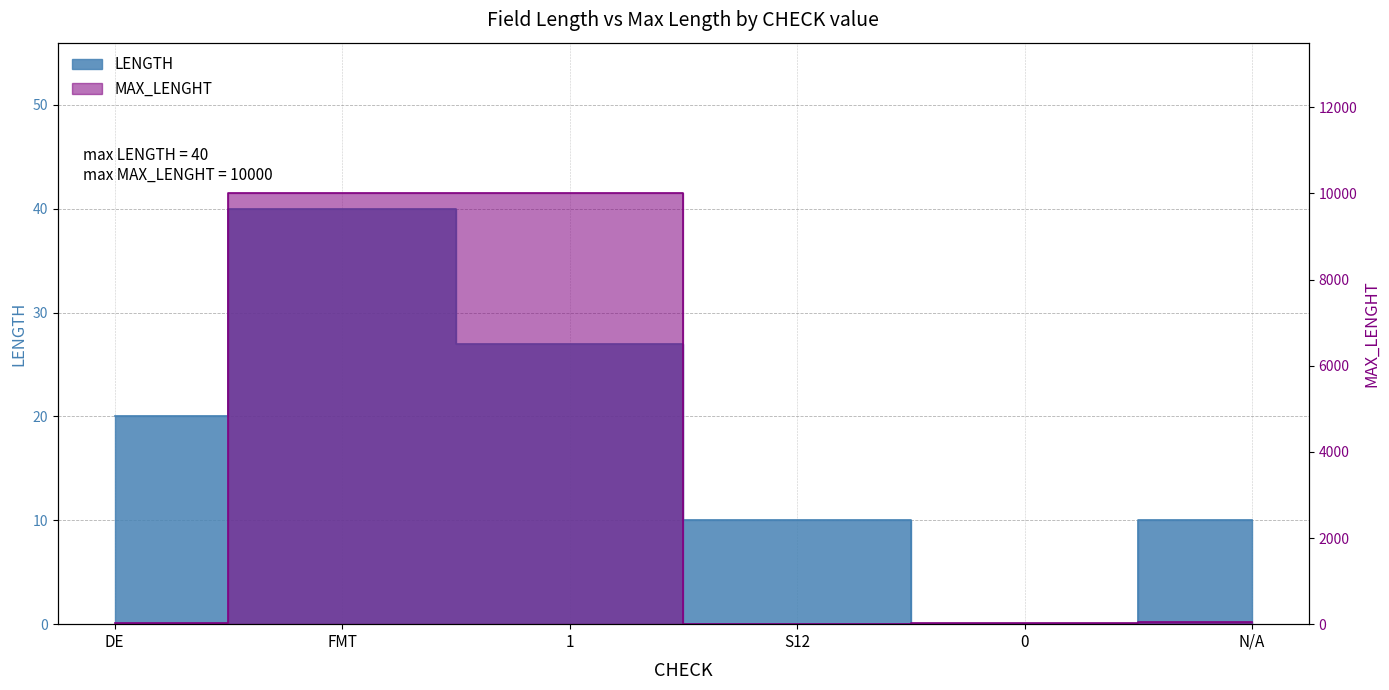

What is the sum of the MAX_LENGHT values at DE and S12?

45